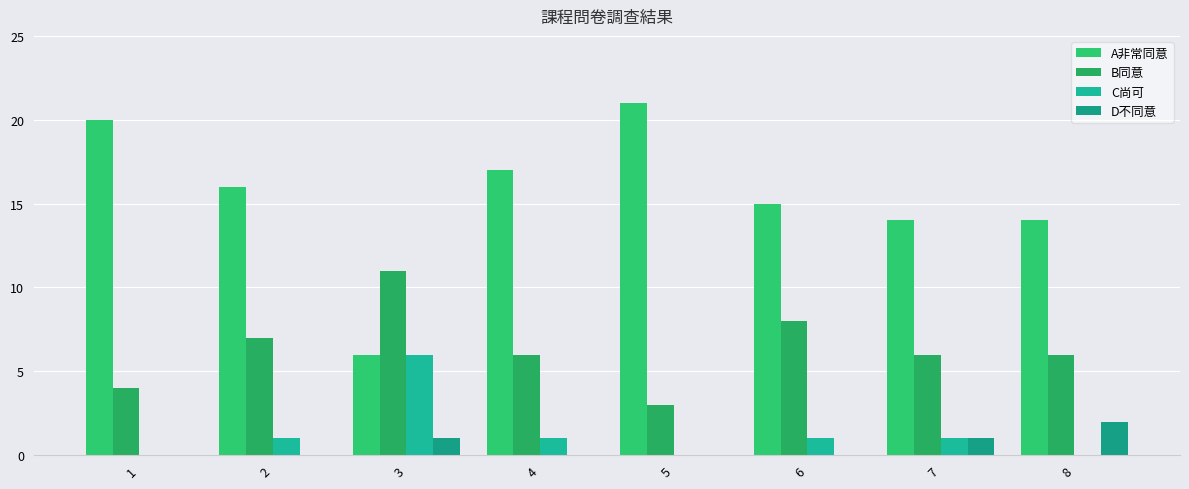

At which label does C尚可 reach its peak?

3